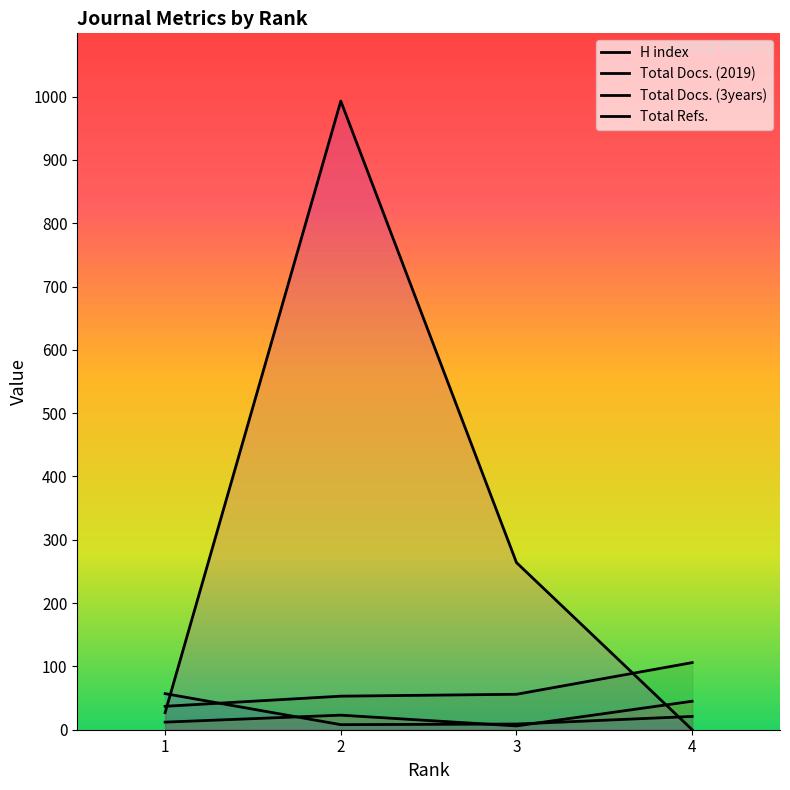

Where do Total Docs. (3years) and H index first cross each other?

1 and 2